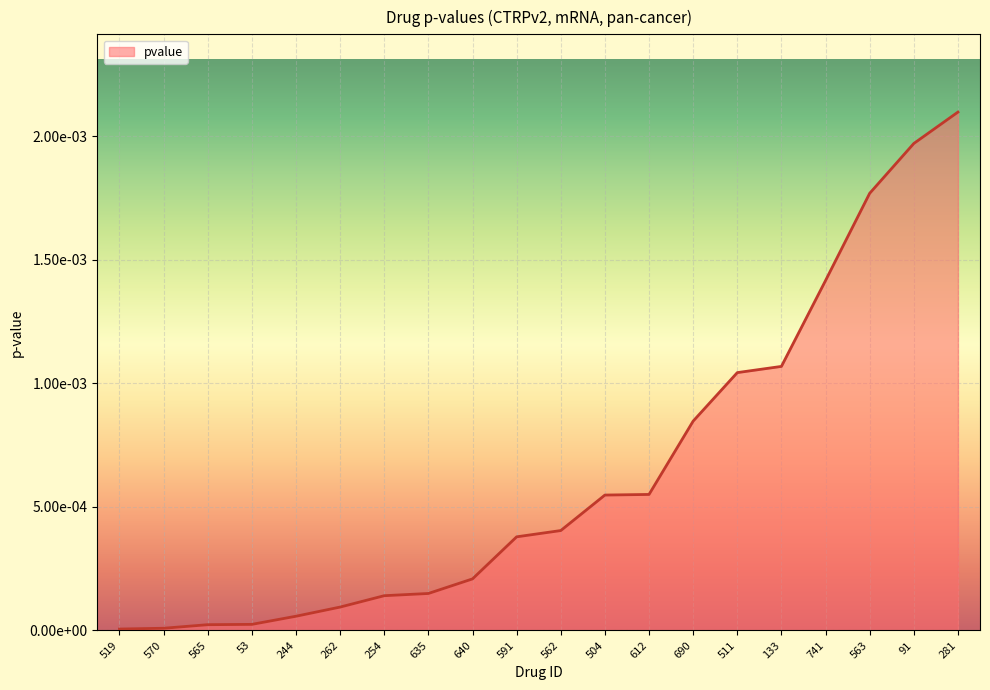

True or false: the data shows 0.0 at 519.

False